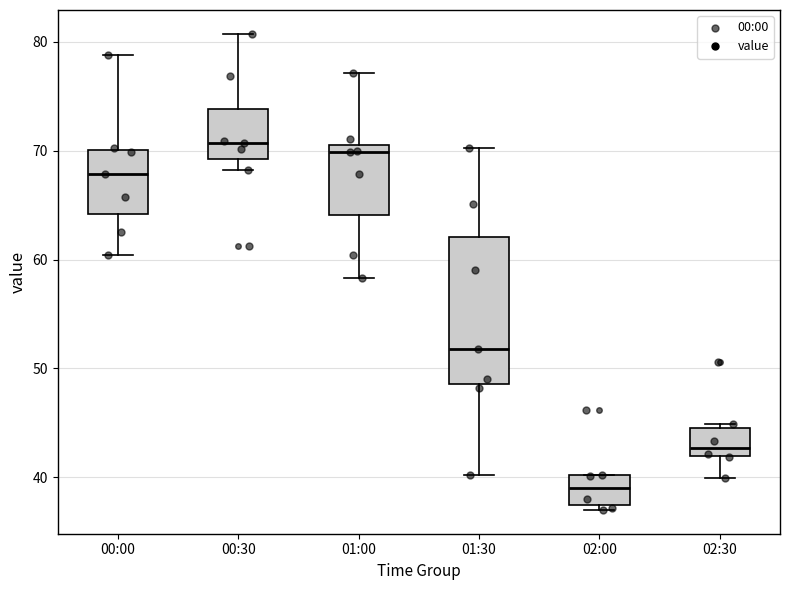

Where does the lower whisker of the box for 01:00 end on the y-axis? The values are not printed on the chart, so give them approximately, as read against the axis.

58